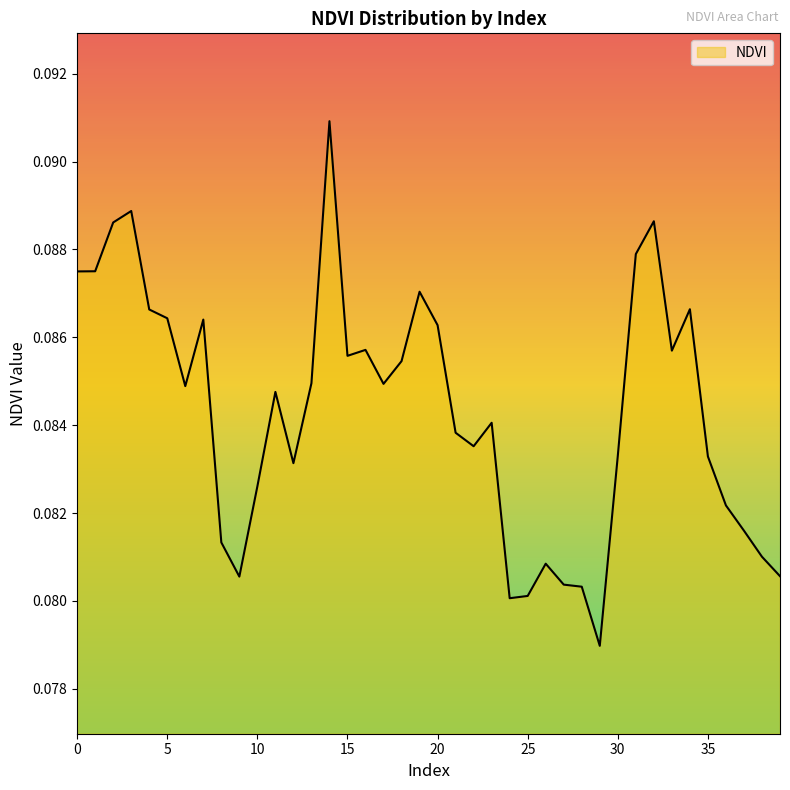

What is the average value?

0.1